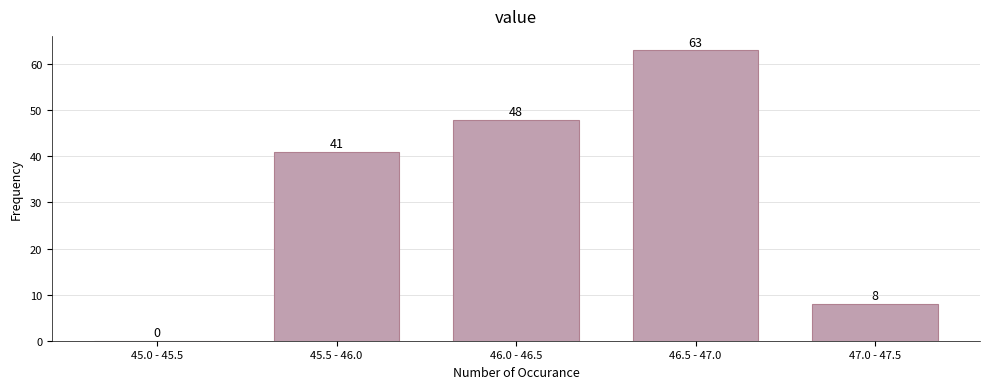

Reading left to right, list all the values displayed in this chart.

45.0 - 45.5=0	45.5 - 46.0=41	46.0 - 46.5=48	46.5 - 47.0=63	47.0 - 47.5=8